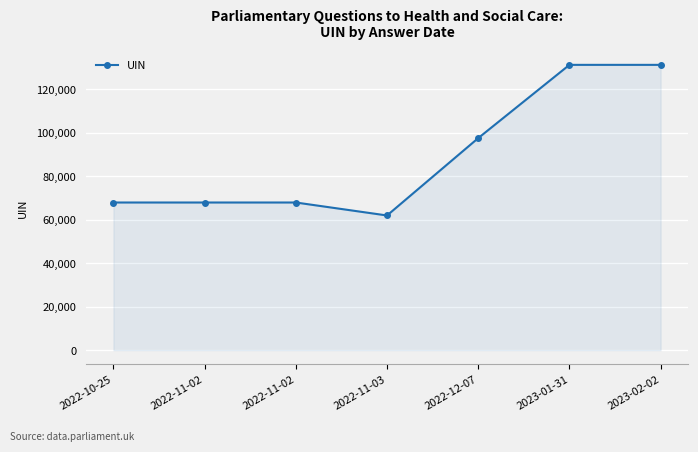

How many lines are shown in the chart?

1